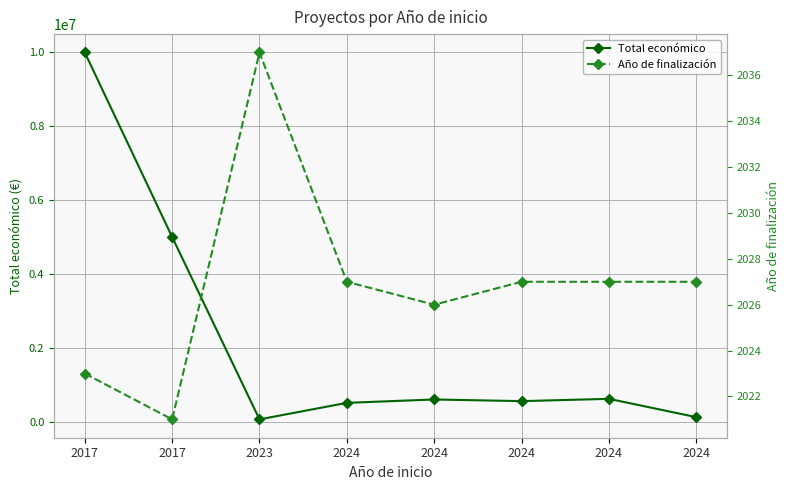

Between 2024 and 2023, which is larger?

2024